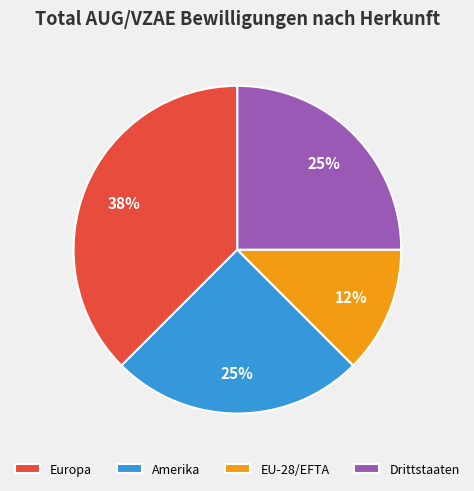

How many segments does this pie chart have?

4